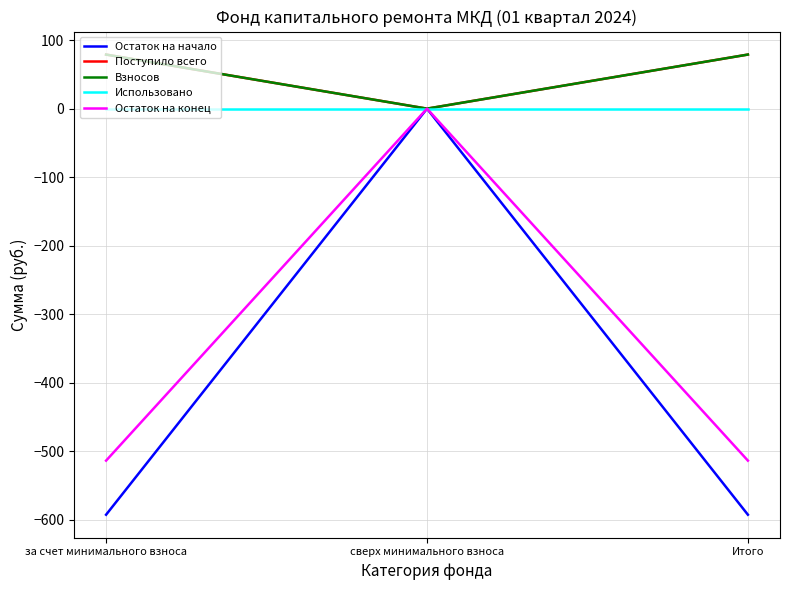

Does the chart have visible grid lines?

Yes